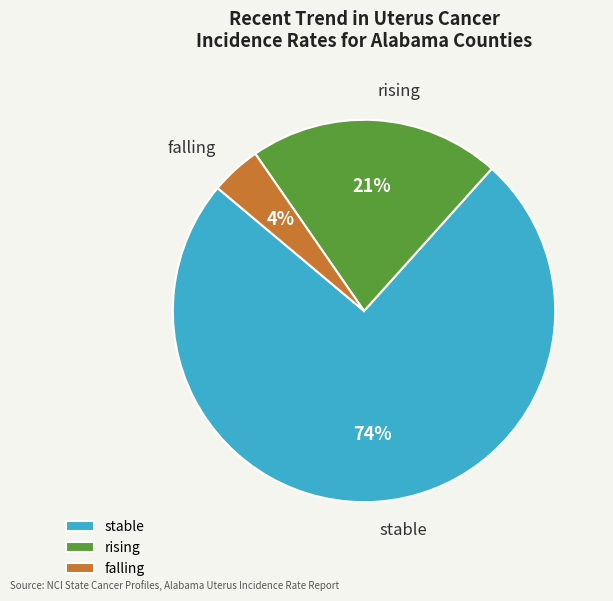

The stable slice represents 74% of the pie. True or false?

True